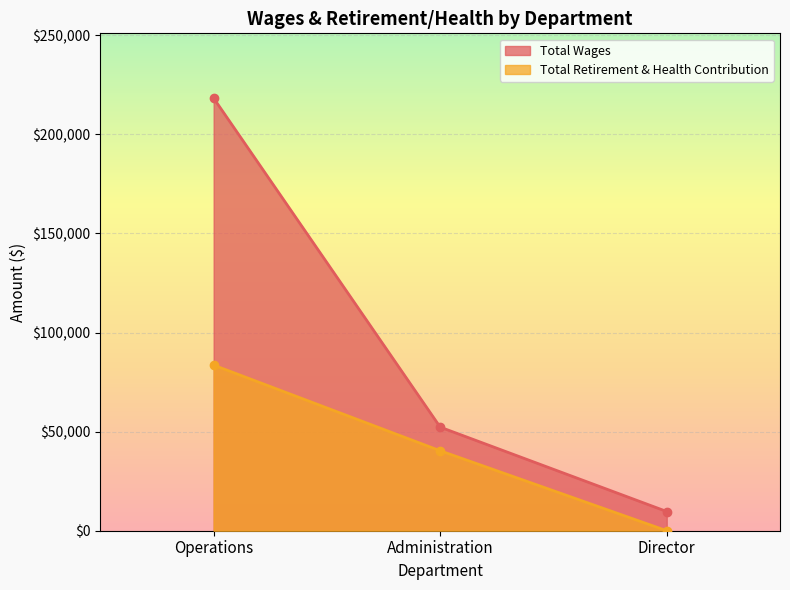

How many values in Total Retirement & Health Contribution are above zero?

2